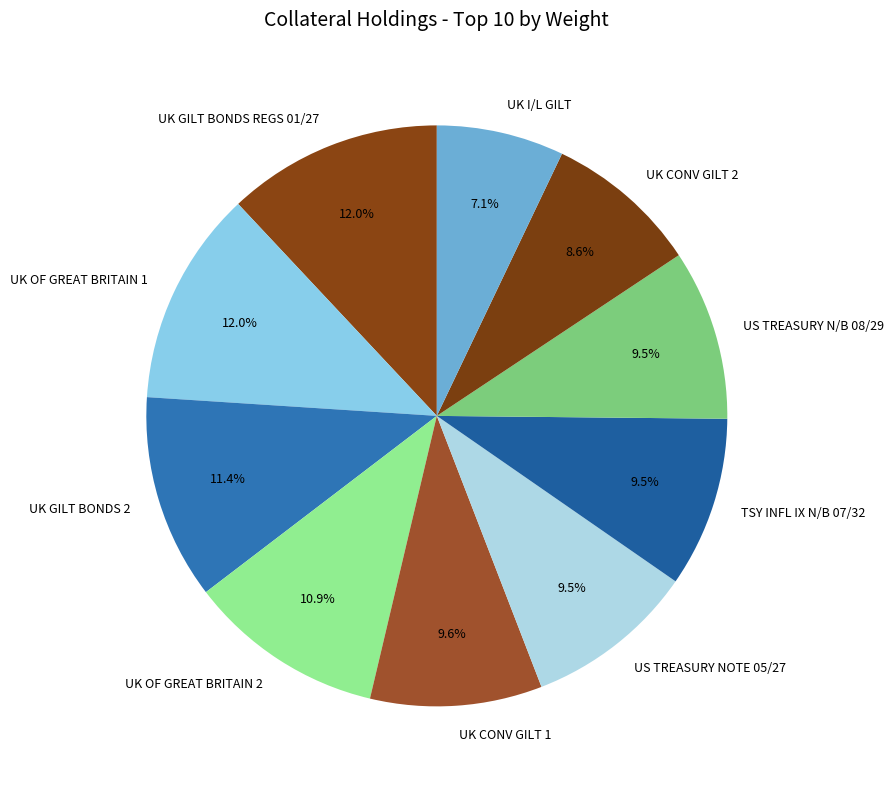

Is it true that UK OF GREAT BRITAIN 1 is 18% of the pie?

False